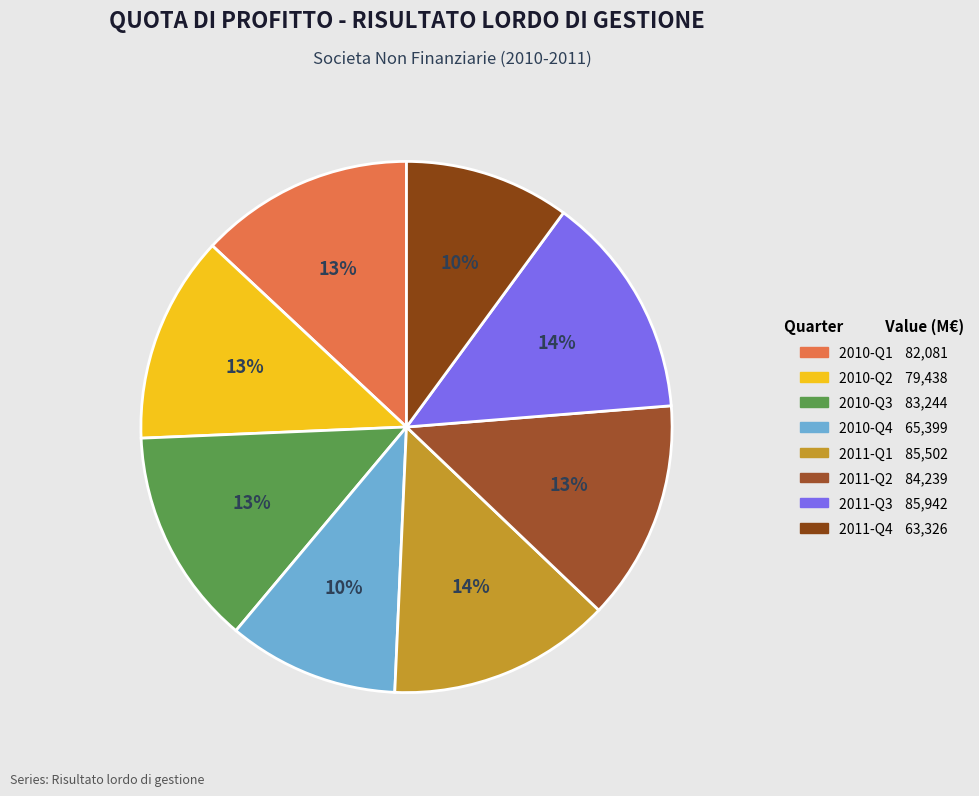

To the nearest percent, what portion does 2011-Q2 represent?

13%